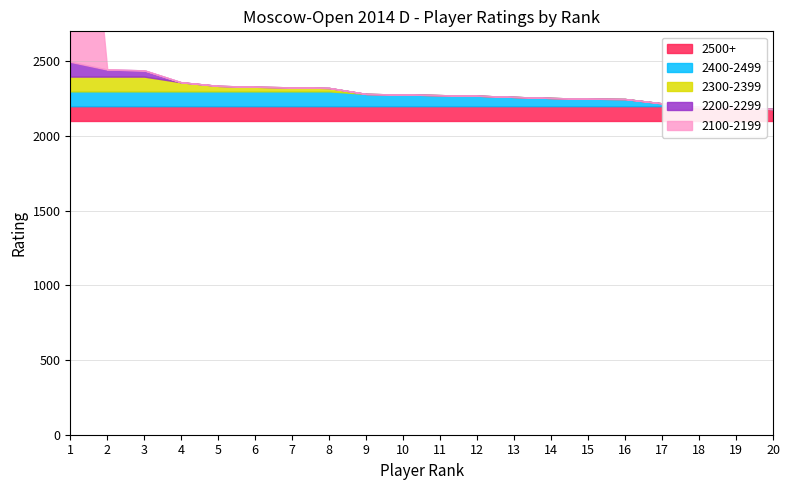

List the labels in order of Rating 2500+ value, largest first.

1, 2, 3, 4, 5, 6, 7, 8, 9, 10, 11, 12, 13, 14, 15, 16, 17, 18, 19, 20